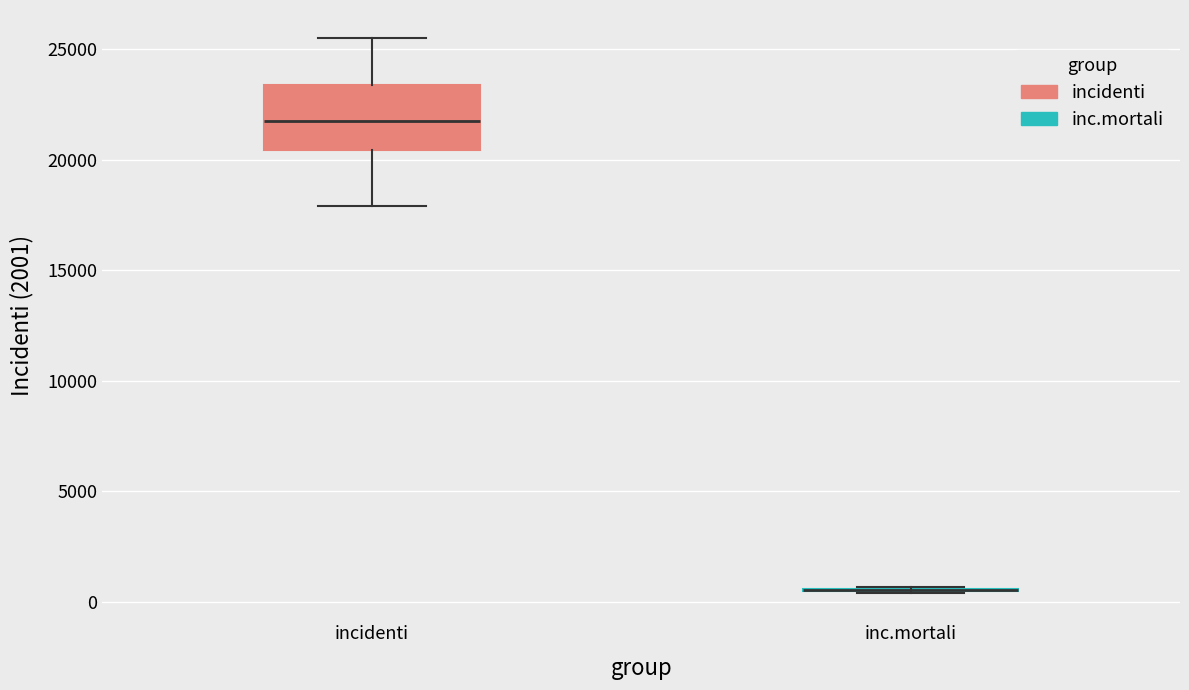

Comparing the boxes themselves (not the whiskers), which one is the tallest?

incidenti